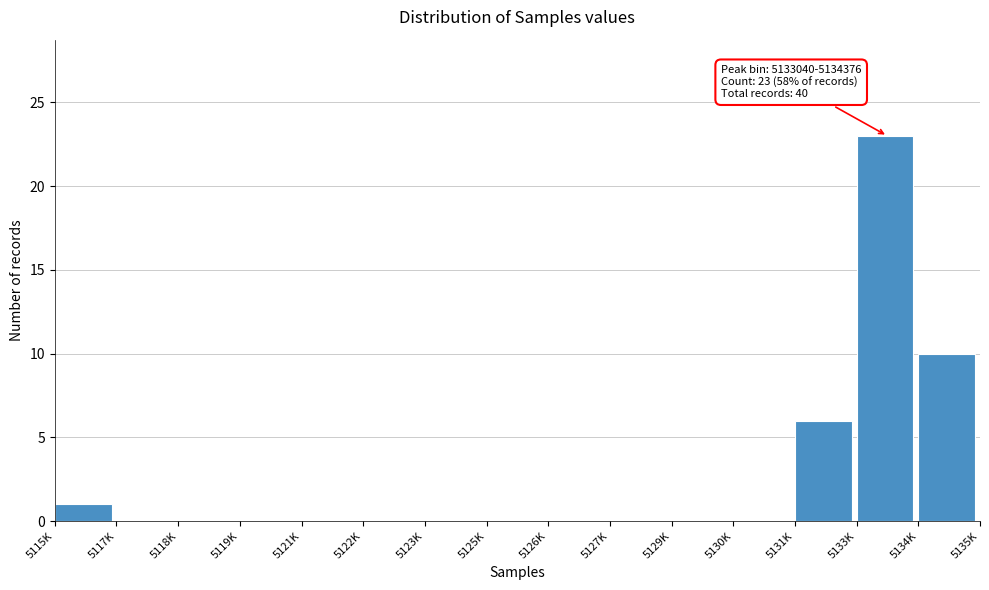

Reading left to right, what are all the values shown in this chart?

5115K=1	5117K=0	5118K=0	5119K=0	5121K=0	5122K=0	5123K=0	5125K=0	5126K=0	5127K=0	5129K=0	5130K=0	5131K=6	5133K=23	5134K=10